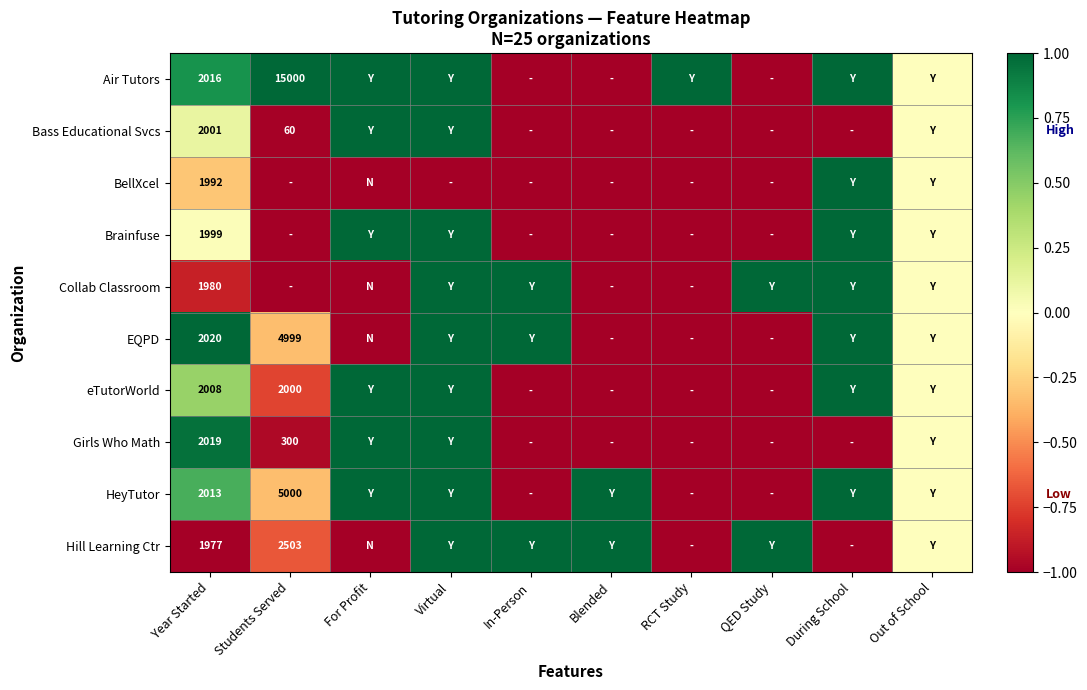

The eTutorWorld series shows 2000 at Students Served. True or false?

True